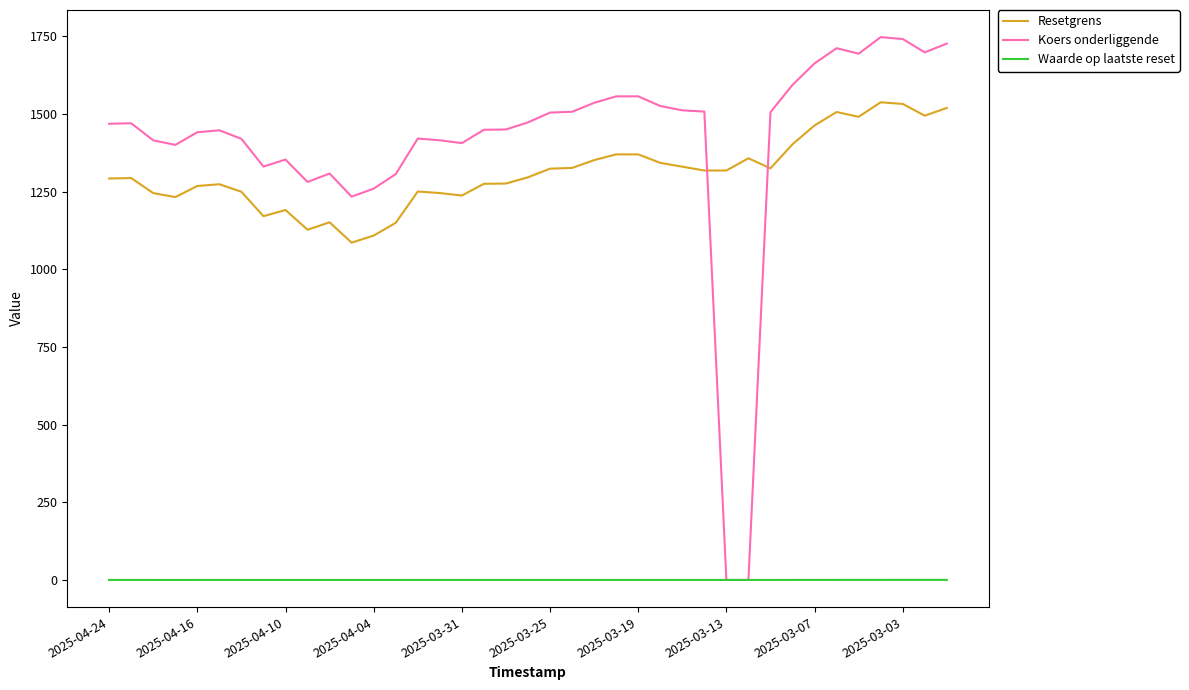

How many times do Koers onderliggende and Resetgrens cross each other?

2